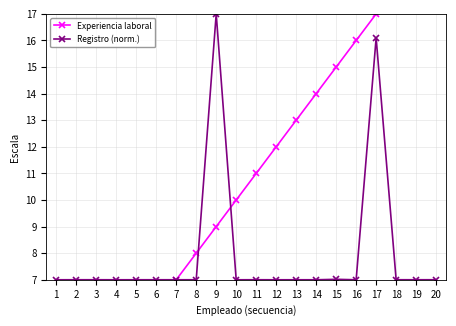

True or false: Experiencia laboral has more than 0 points higher than both neighbors.

False